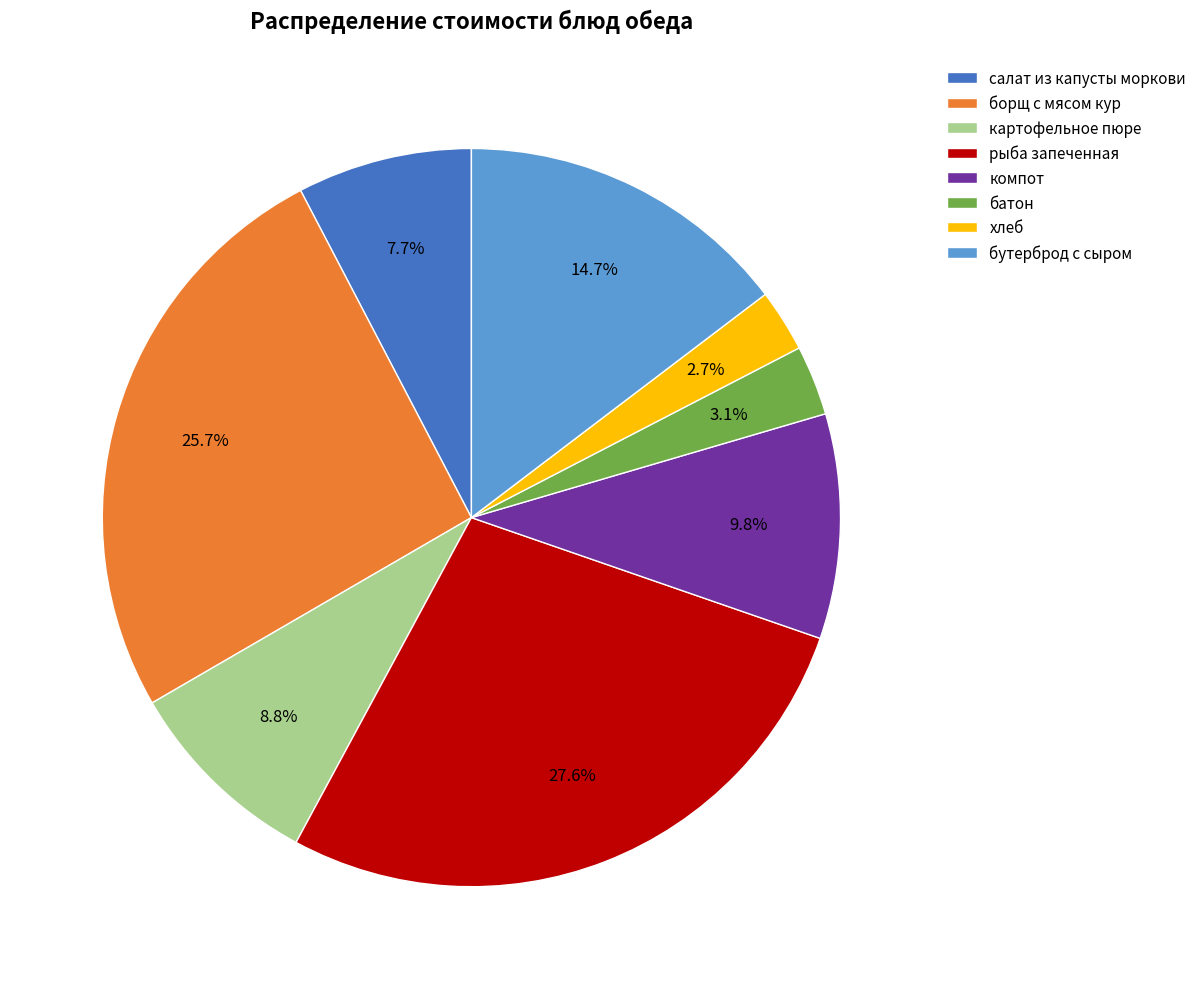

The компот slice represents 10% of the pie. True or false?

True